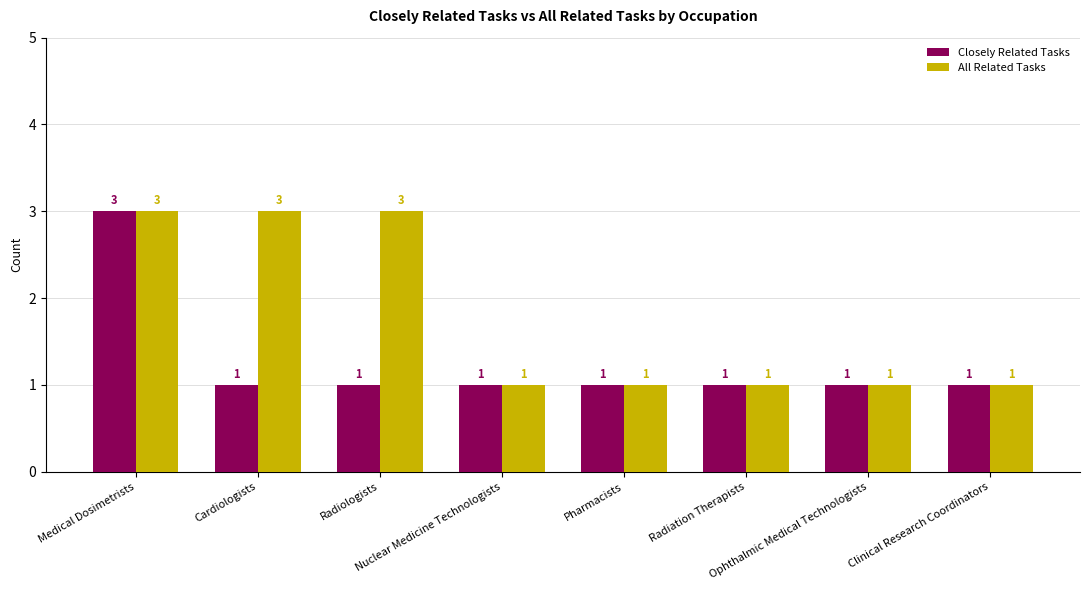

How many bars are there in each group?

2